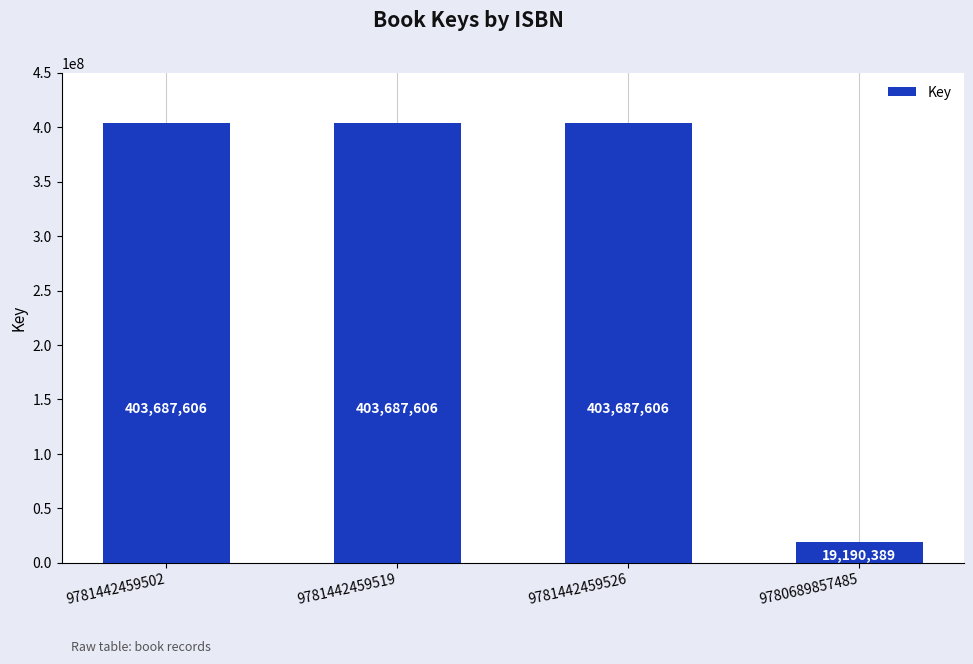

Reading left to right, what are all the values shown in this chart?

9781442459502=403687606	9781442459519=403687606	9781442459526=403687606	9780689857485=19190389